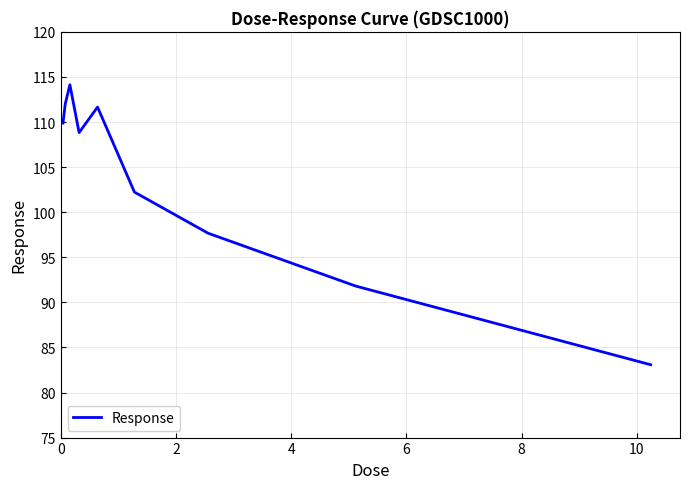

What is the maximum value shown in the chart?

114.1